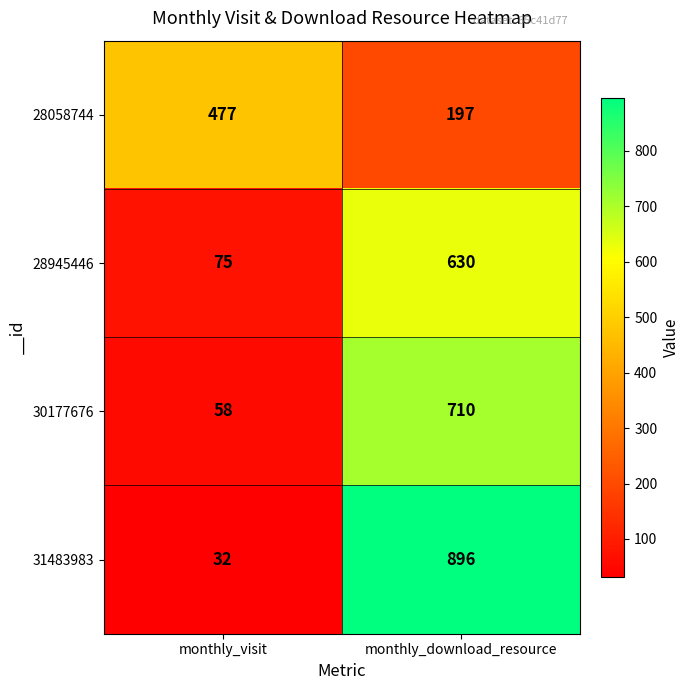

What is the difference between the 28945446 values at monthly_download_resource and monthly_visit?

555